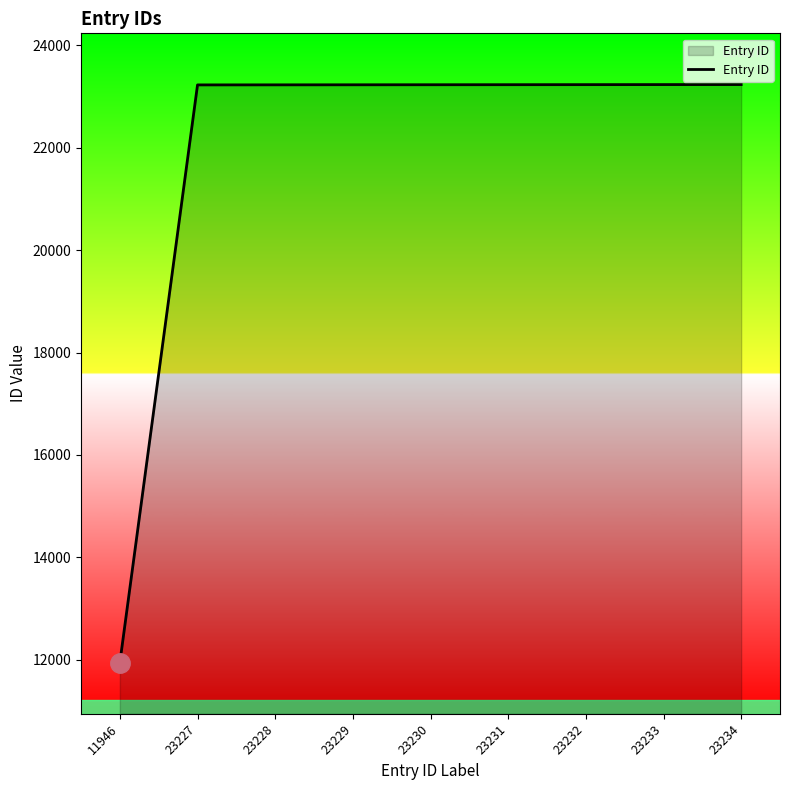

What is the difference between the maximum and minimum values?

11288